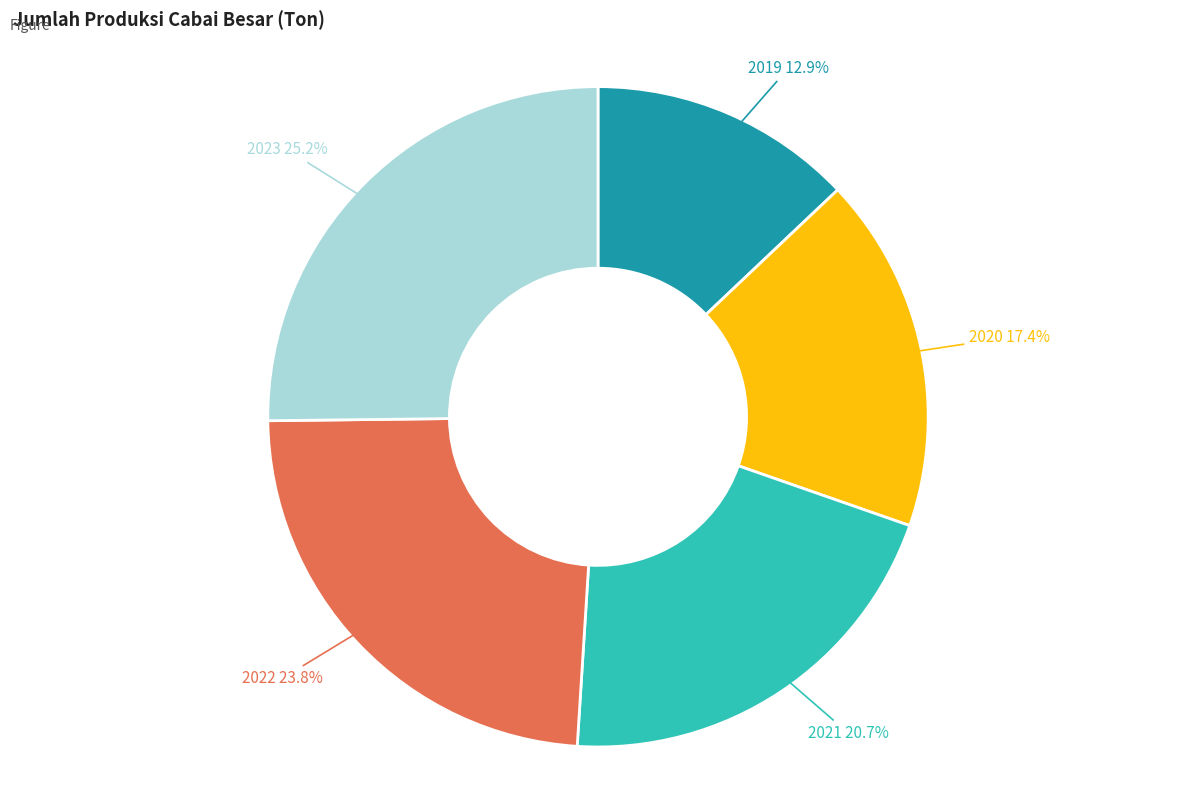

Is there any slice that represents more than half of the pie?

No